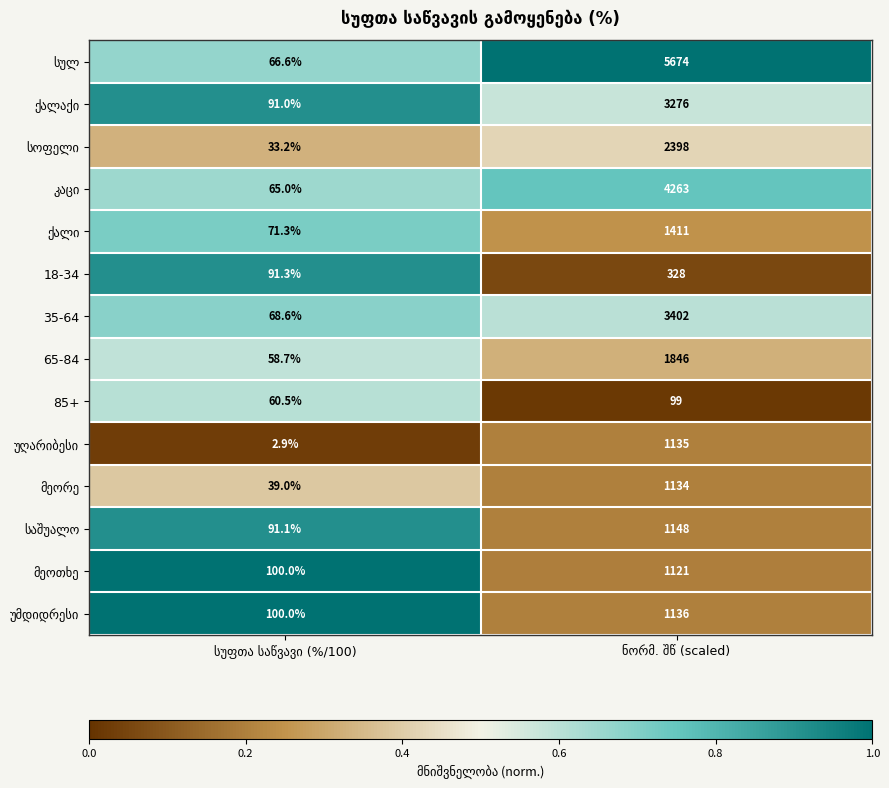

What is the greatest value displayed?

5674.0